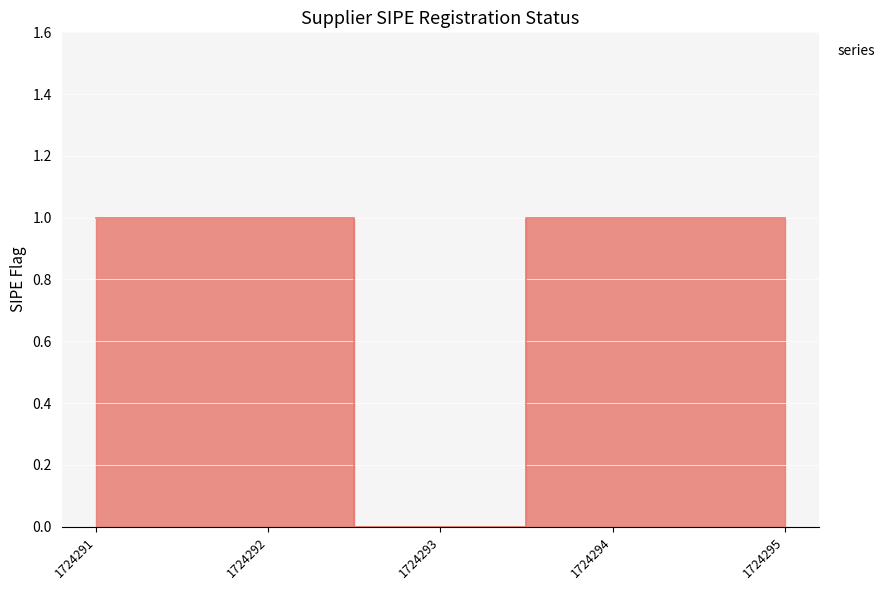

Reading right to left, list all the values displayed in this chart.

1724295=1	1724294=1	1724293=0	1724292=1	1724291=1